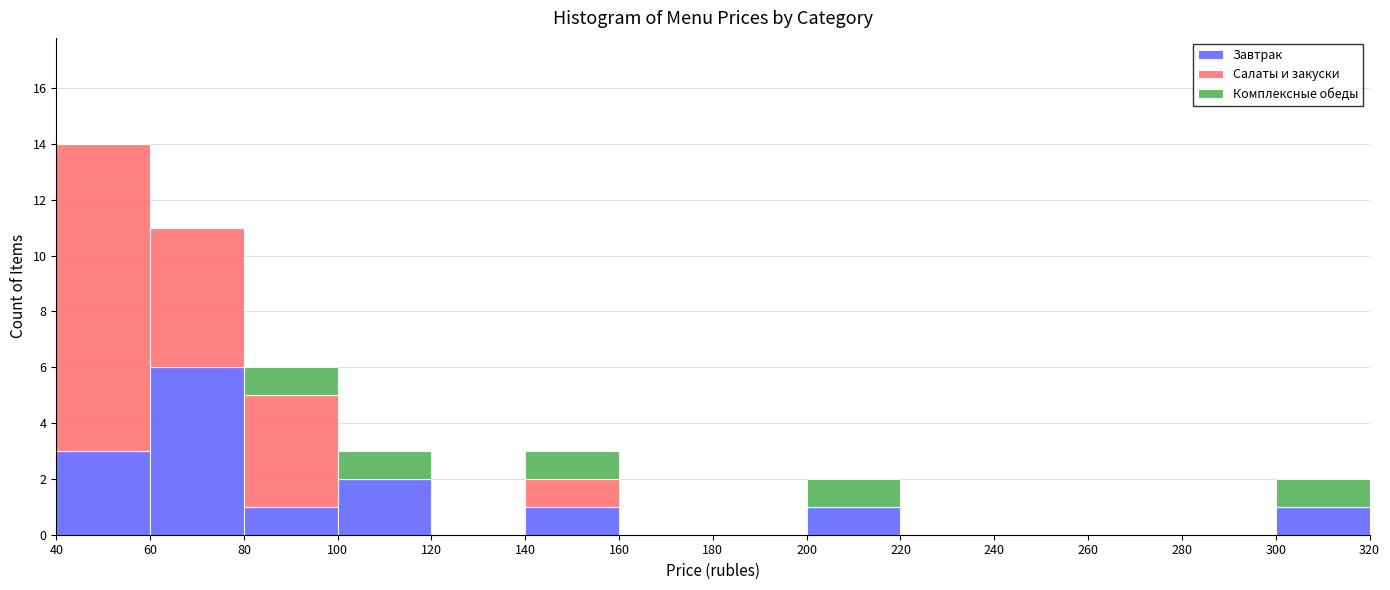

Reading left to right, list every stacked bar in this chart as the range it spans on the x-axis followed by its total height. The values are not printed on the chart, so give them approximately, as read against the axis.

40 to 60: 14
60 to 80: 11
80 to 100: 6
100 to 120: 3
120 to 140: 0
140 to 160: 3
160 to 180: 0
180 to 200: 0
200 to 220: 2
220 to 240: 0
240 to 260: 0
260 to 280: 0
280 to 300: 0
300 to 320: 2